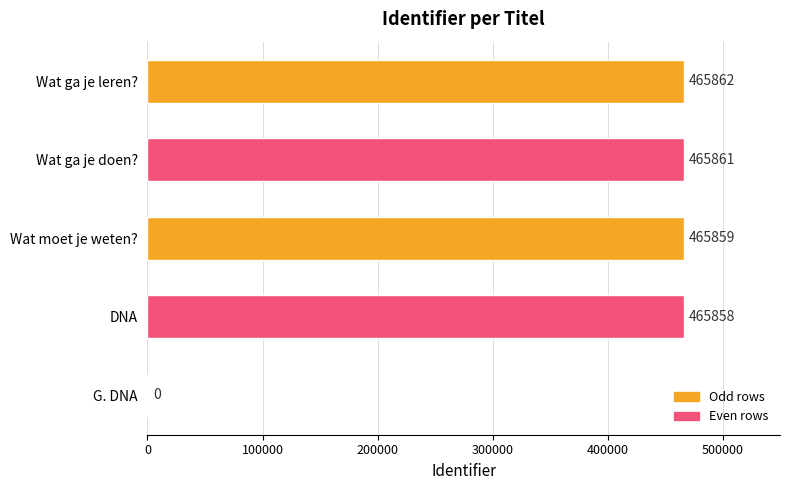

Where is the data nearest to the value 232931?

DNA